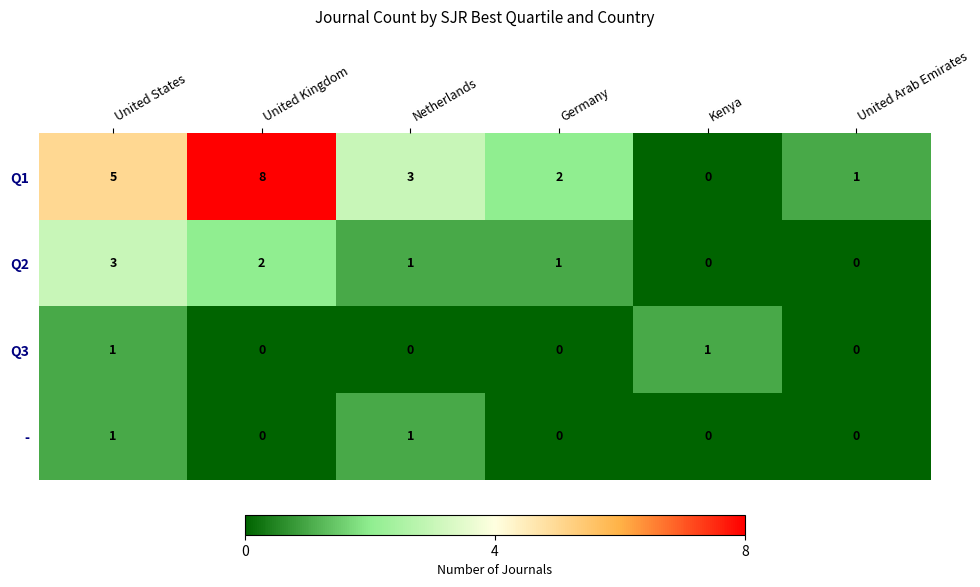

The value of Q2 at United Arab Emirates is 1. True or false?

False